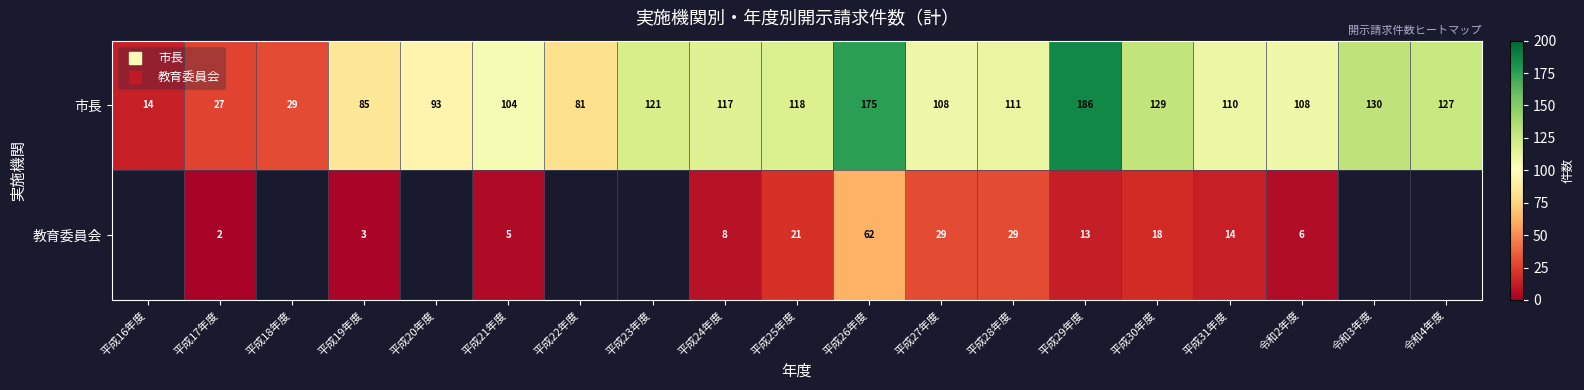

What is the maximum value shown in the chart?

186.0